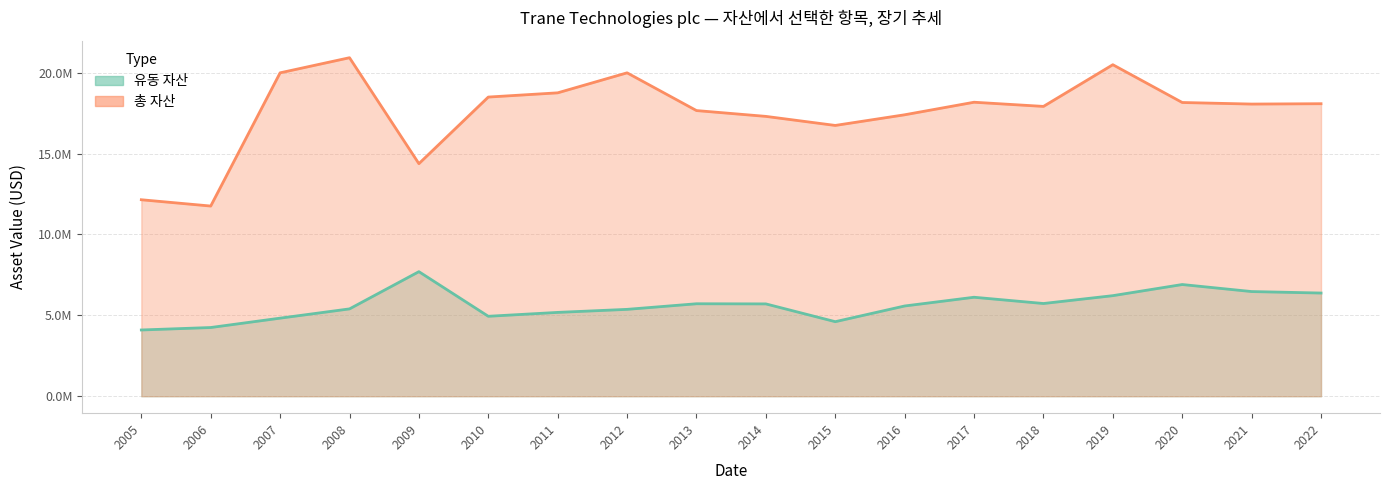

At which label does 총 자산 reach its peak?

2008